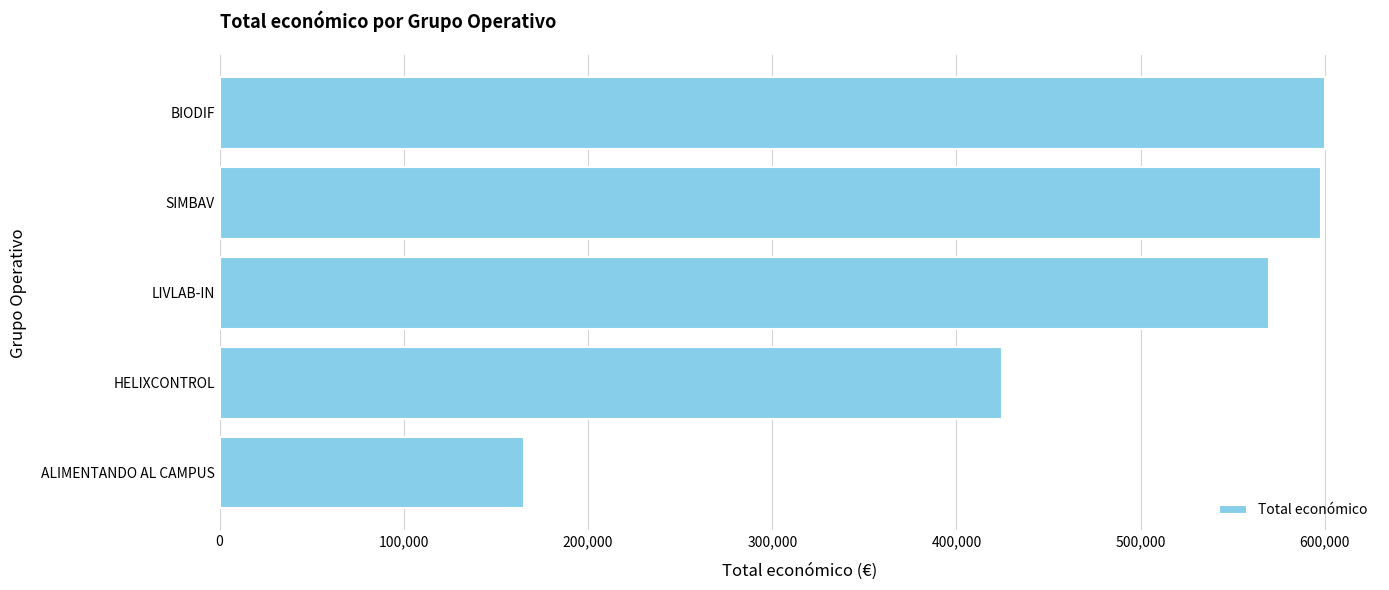

Where is the data nearest to the value 382463?

HELIXCONTROL